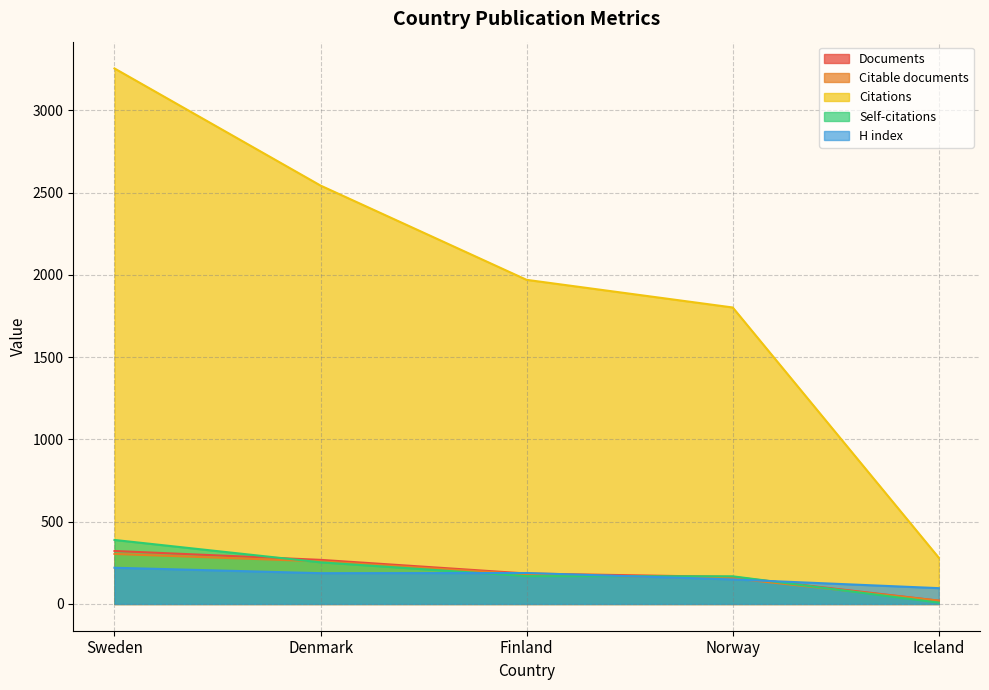

How many lines are shown in the chart?

5